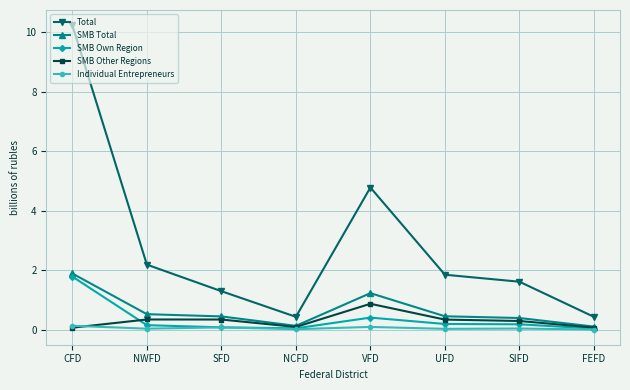

True or false: Individual Entrepreneurs has a value of 0.0 at UFD.

True